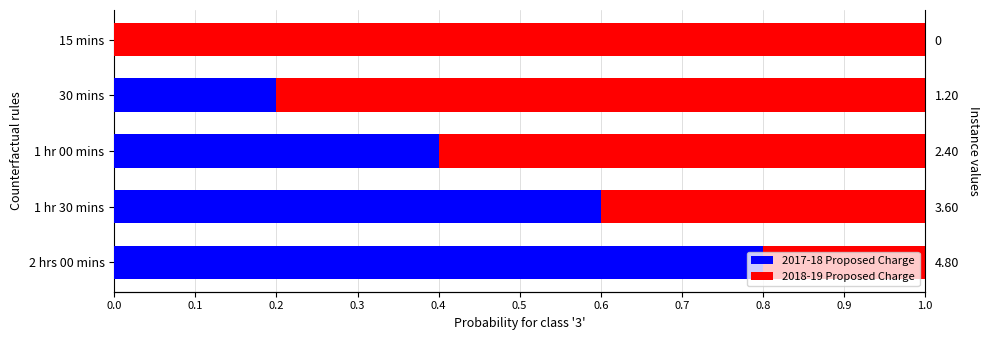

Between 1 hr 00 mins and 15 mins, which series saw the biggest shift?

2017-18 Proposed Charge